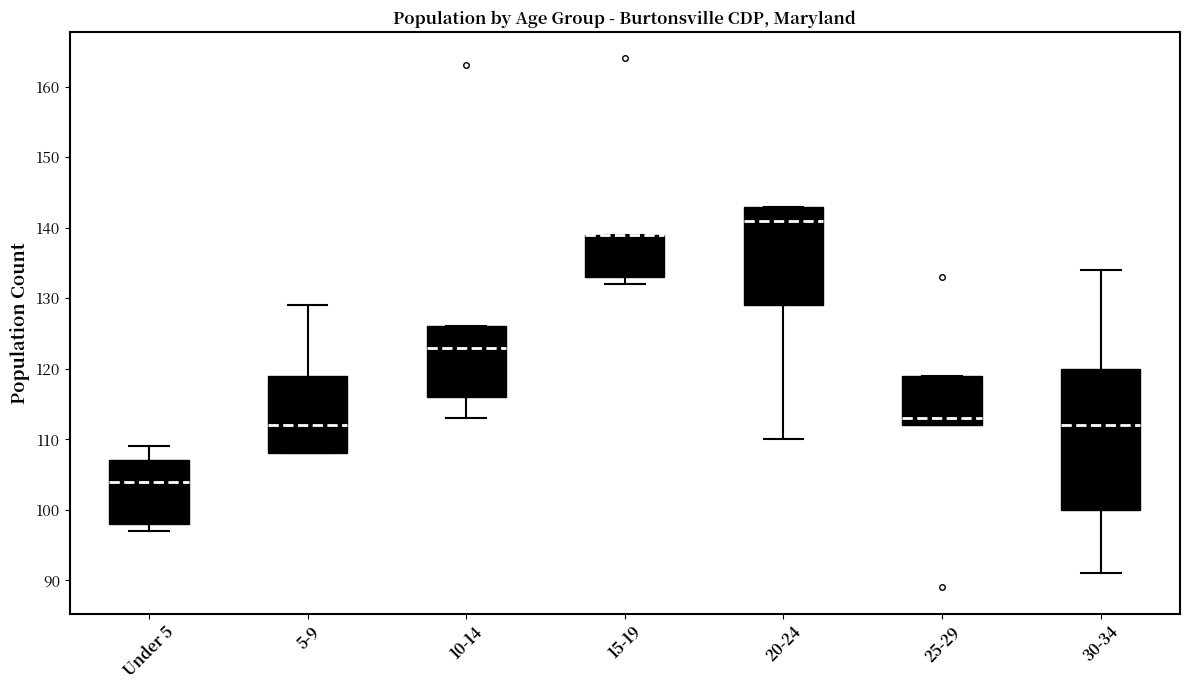

Reading left to right, read every box against the y-axis: the position of its median line, the range the box covers, and the ends of its whiskers. The values are not printed on the chart, so give them approximately, as read against the axis.

Under 5: median 104, box 98 to 107, whiskers 97 to 109
5-9: median 112, box 108 to 119, whiskers 108 to 129
10-14: median 123, box 116 to 126, whiskers 113 to 126
15-19: median 139 (drawn on the box's upper edge), box 133 to 139, whiskers 132 to 139
20-24: median 141, box 129 to 143, whiskers 110 to 143
25-29: median 113, box 112 to 119, whiskers 112 to 119
30-34: median 112, box 100 to 120, whiskers 91 to 134